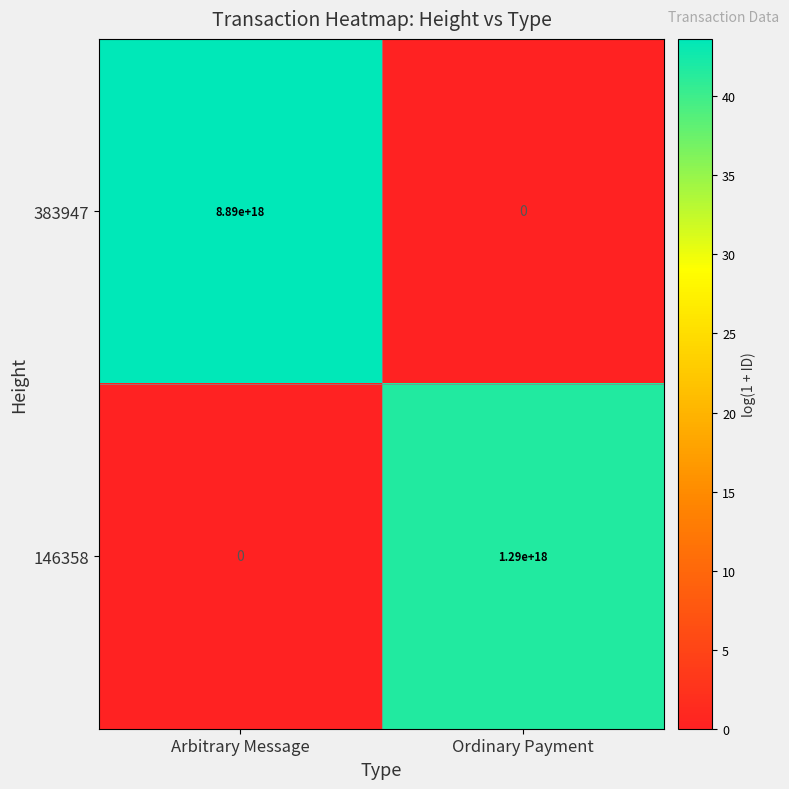

Rank the series by their average value, from lowest to highest.

146358, 383947